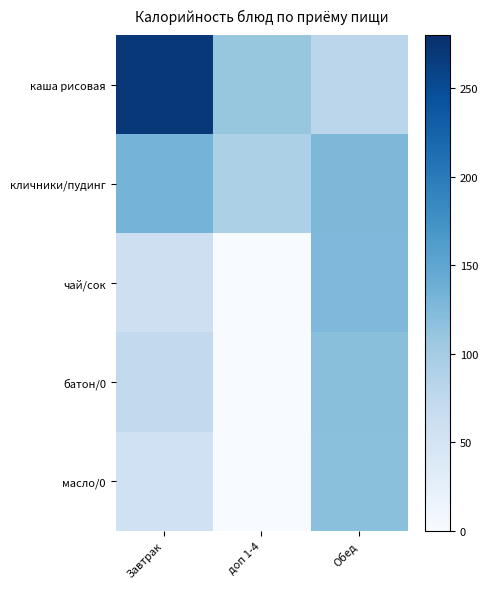

Which series changed the most between Завтрак and Обед?

каша рисовая